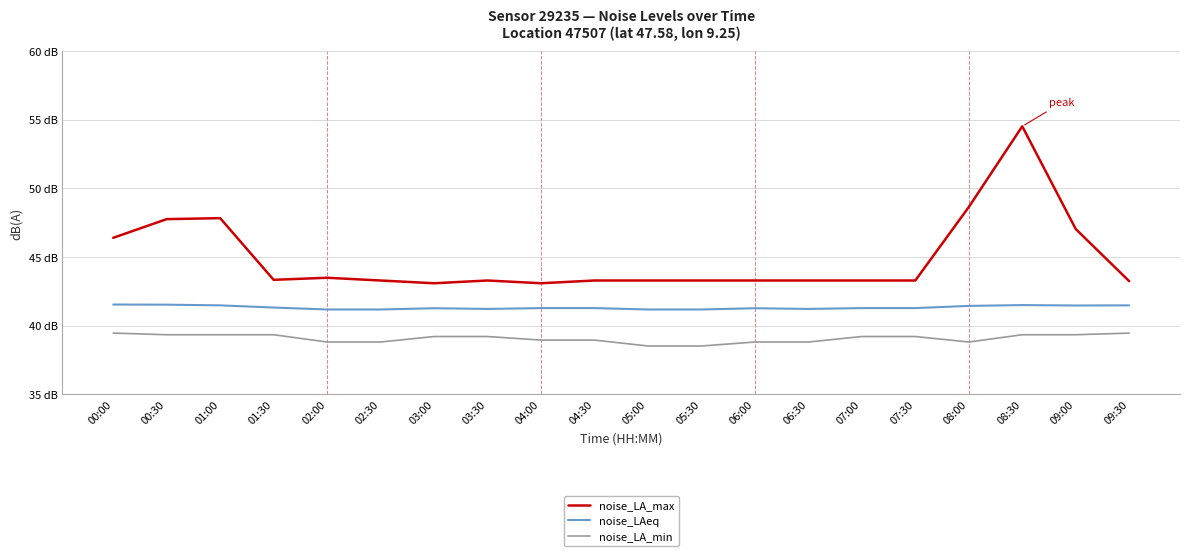

Reading right to left, what are all the values shown in this chart?

noise_LA_max: 09:30=43.2	09:00=47.0	08:30=54.5	08:00=48.6	07:30=43.3	07:00=43.3	06:30=43.3	06:00=43.3	05:30=43.3	05:00=43.3	04:30=43.3	04:00=43.1	03:30=43.3	03:00=43.1	02:30=43.3	02:00=43.5	01:30=43.3	01:00=47.8	00:30=47.8	00:00=46.4
noise_LAeq: 09:30=41.5	09:00=41.5	08:30=41.5	08:00=41.4	07:30=41.3	07:00=41.3	06:30=41.2	06:00=41.3	05:30=41.2	05:00=41.2	04:30=41.3	04:00=41.3	03:30=41.2	03:00=41.3	02:30=41.2	02:00=41.2	01:30=41.3	01:00=41.5	00:30=41.5	00:00=41.5
noise_LA_min: 09:30=39.5	09:00=39.3	08:30=39.3	08:00=38.8	07:30=39.2	07:00=39.2	06:30=38.8	06:00=38.8	05:30=38.5	05:00=38.5	04:30=39.0	04:00=39.0	03:30=39.2	03:00=39.2	02:30=38.8	02:00=38.8	01:30=39.3	01:00=39.3	00:30=39.3	00:00=39.5